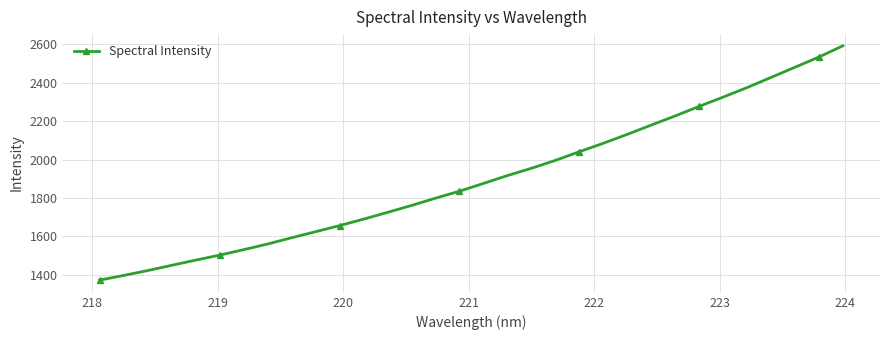

What is the smallest value displayed?

1372.7